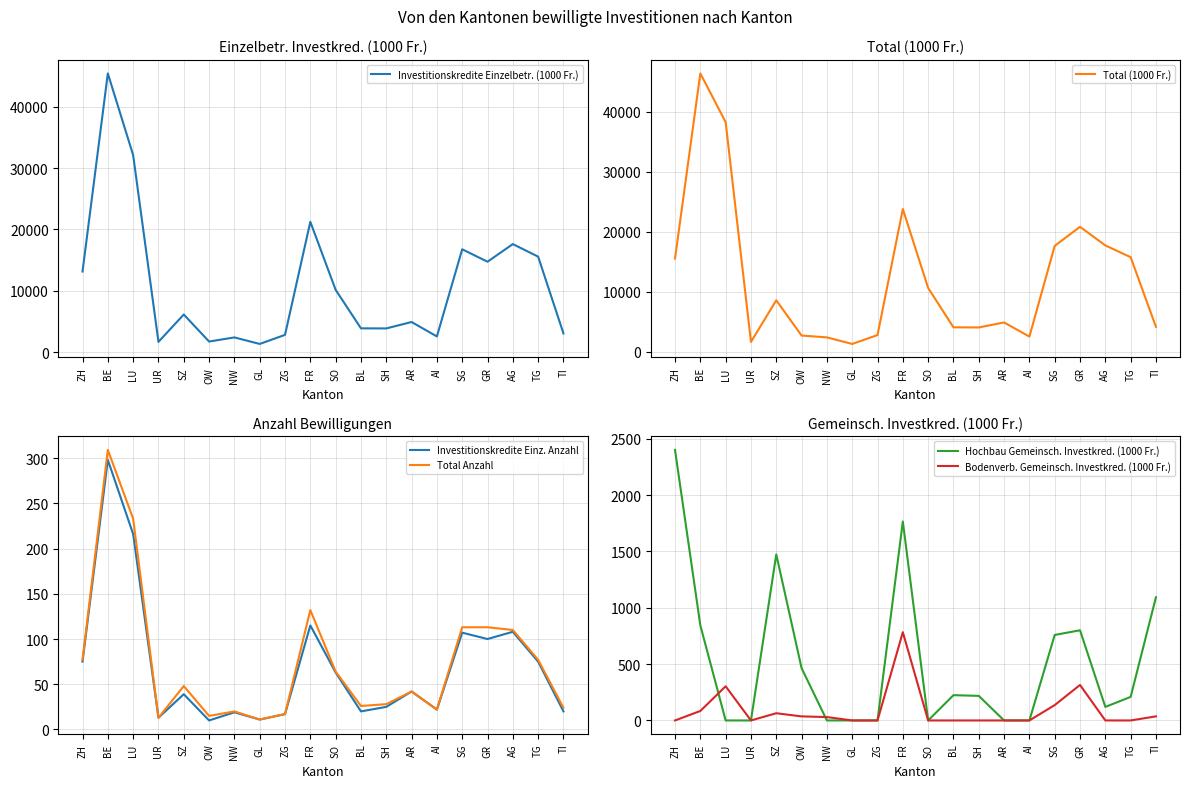

What is the label of the 14th point from the left?

AR